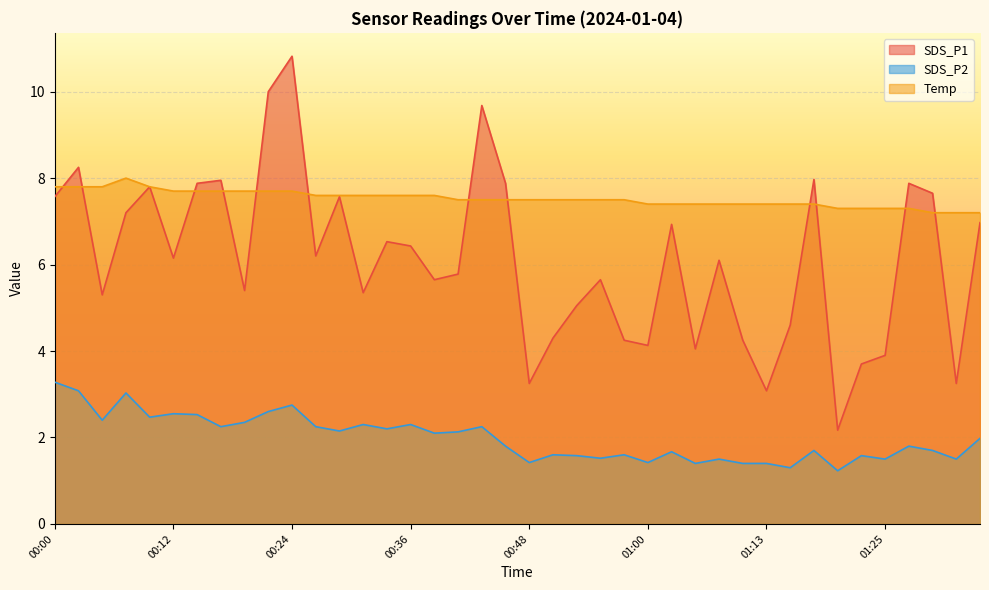

What is the value of the SDS_P2 point at the 33rd from the left?

1.7